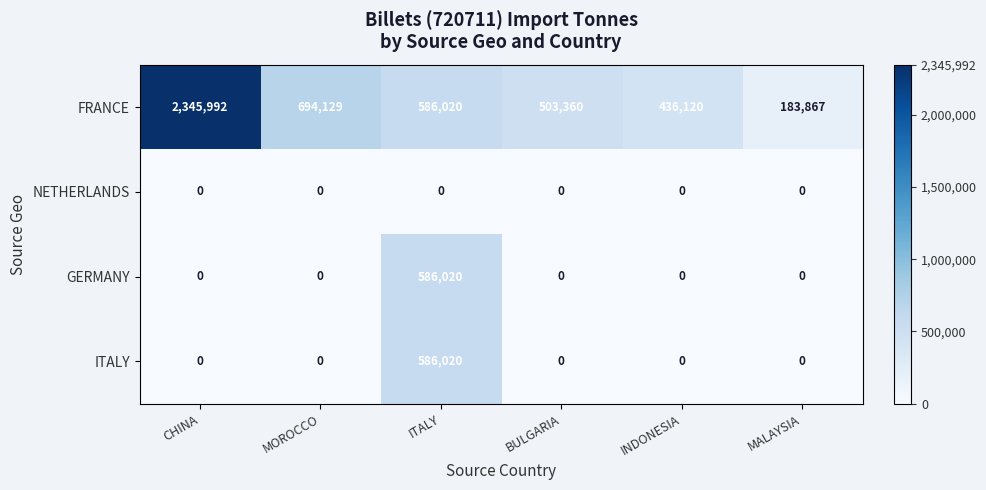

Reading left to right, transcribe all the data shown in this chart.

FRANCE: 2345992	694129	586020	503360	436120	183867
NETHERLANDS: 0	0	0	0	0	0
GERMANY: 0	0	586020	0	0	0
ITALY: 0	0	586020	0	0	0